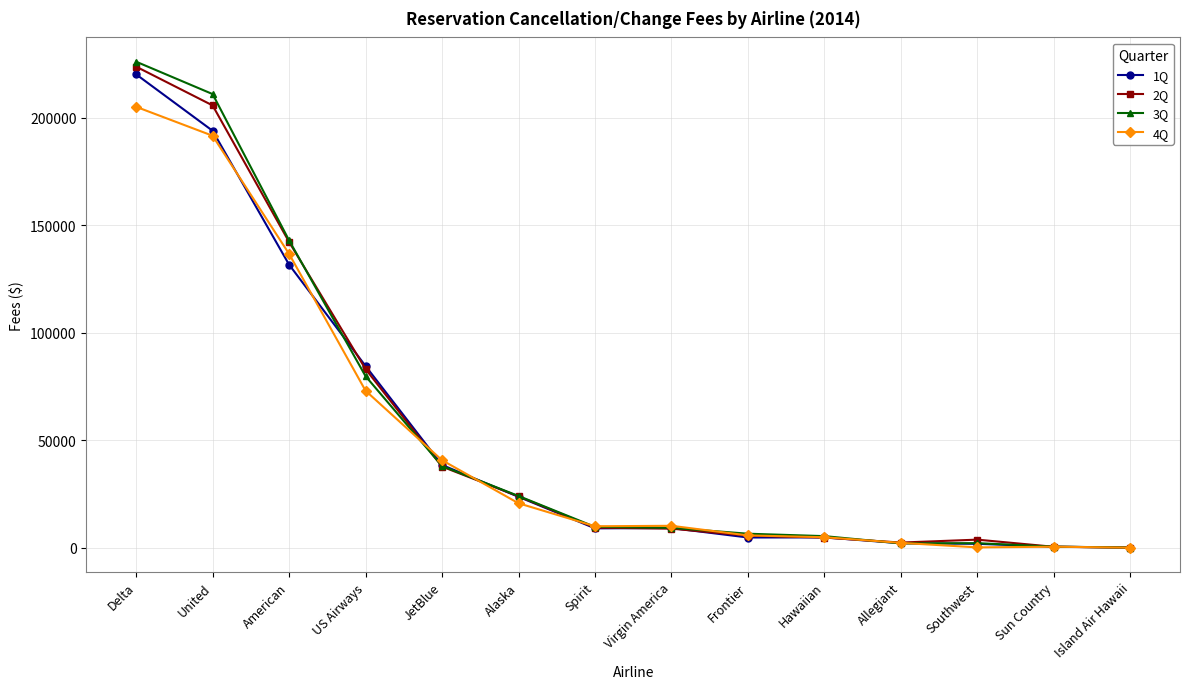

Between US Airways and Alaska, which series saw the biggest shift?

1Q